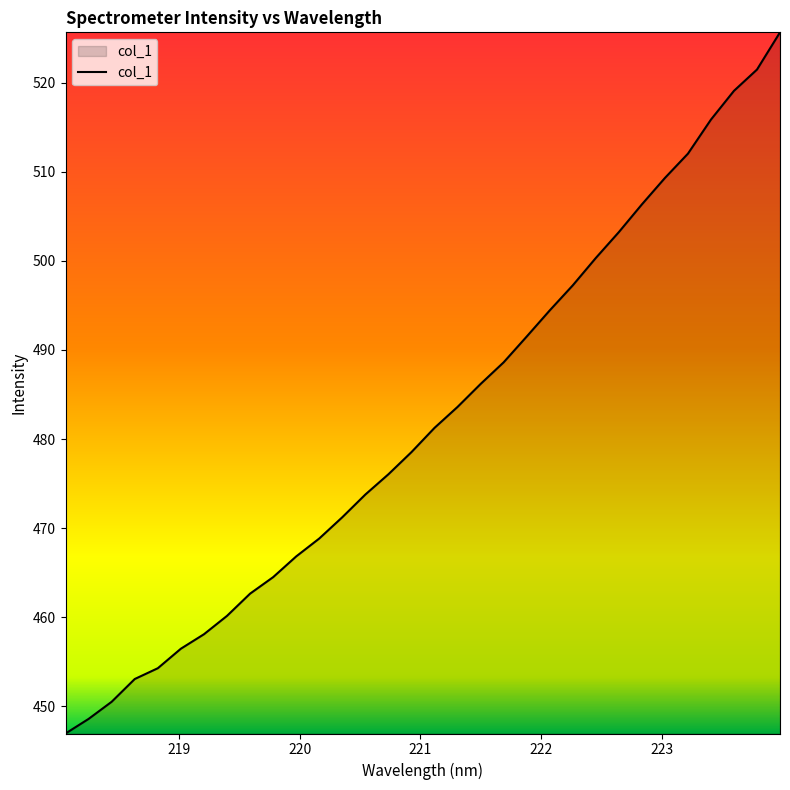

What is the maximum value shown in the chart?

525.7